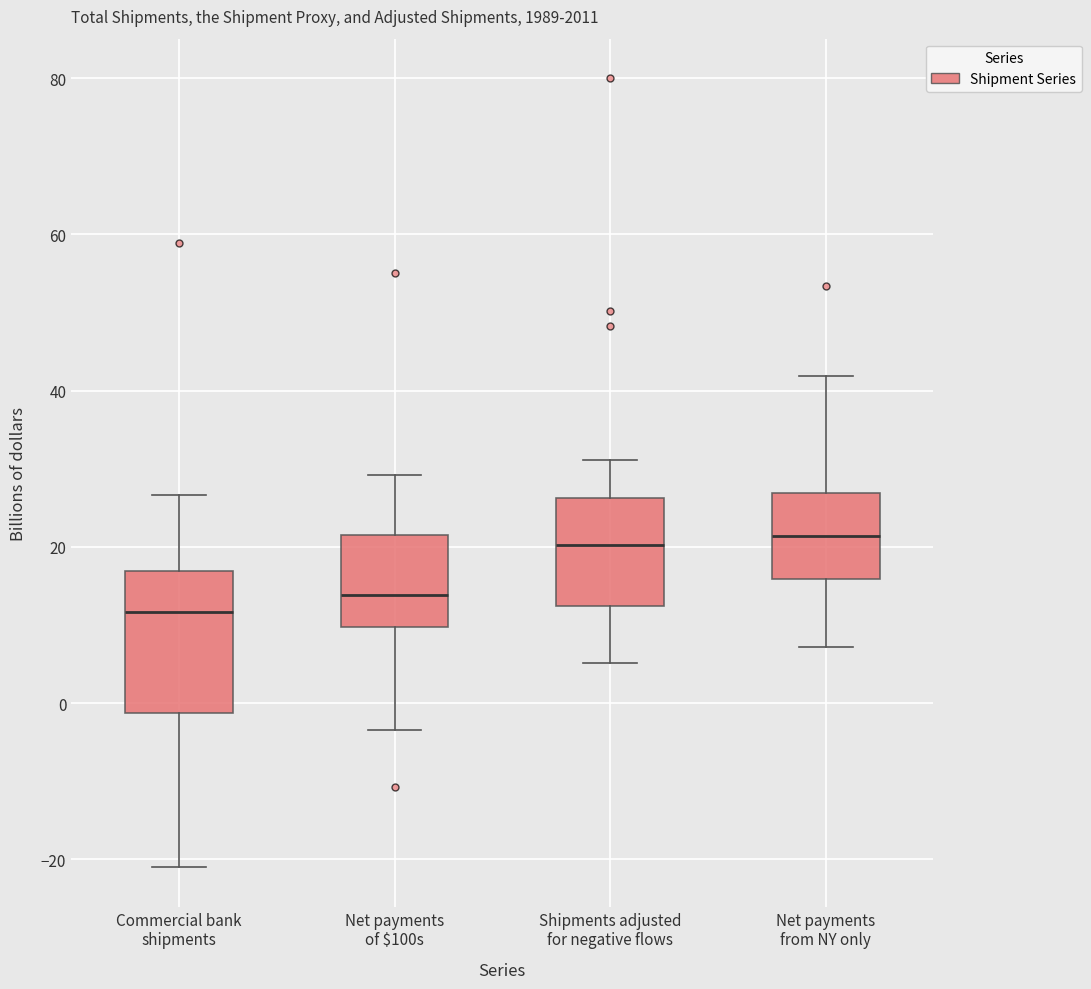

Reading left to right, read every box against the y-axis: the position of its median line, the range the box covers, and the ends of its whiskers. The values are not printed on the chart, so give them approximately, as read against the axis.

Commercial bank shipments: median 12, box -2 to 16, whiskers -20 to 26
Net payments of $100s: median 14, box 10 to 22, whiskers -4 to 30
Shipments adjusted for negative flows: median 20, box 12 to 26, whiskers 6 to 32
Net payments from NY only: median 22, box 16 to 26, whiskers 8 to 42